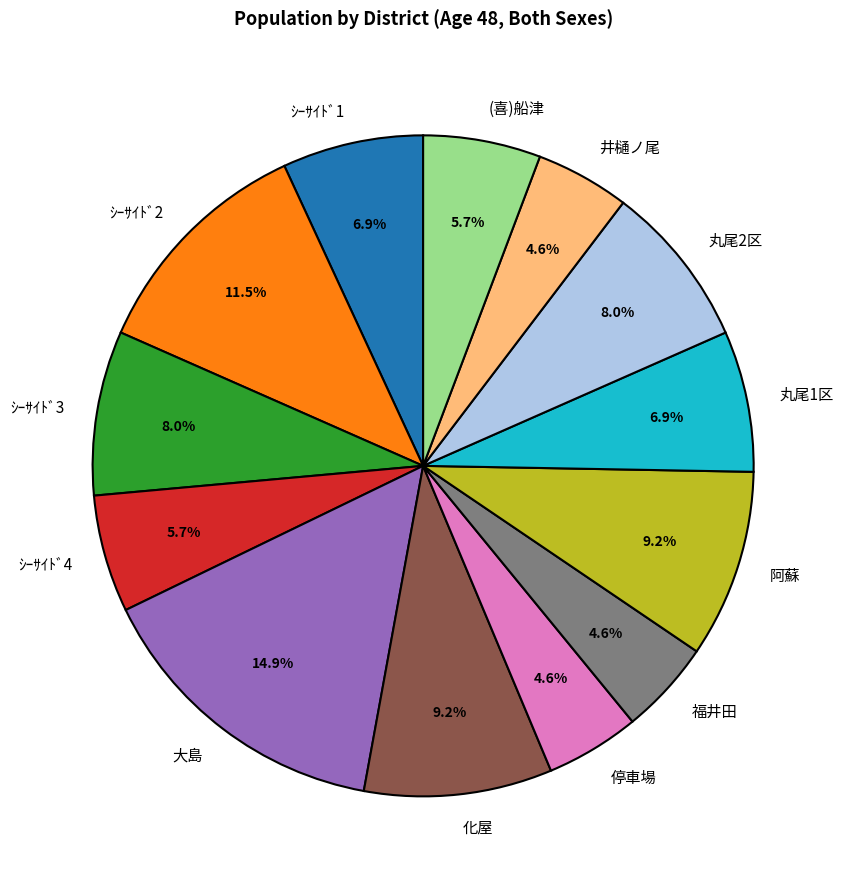

How many segments does this pie chart have?

13